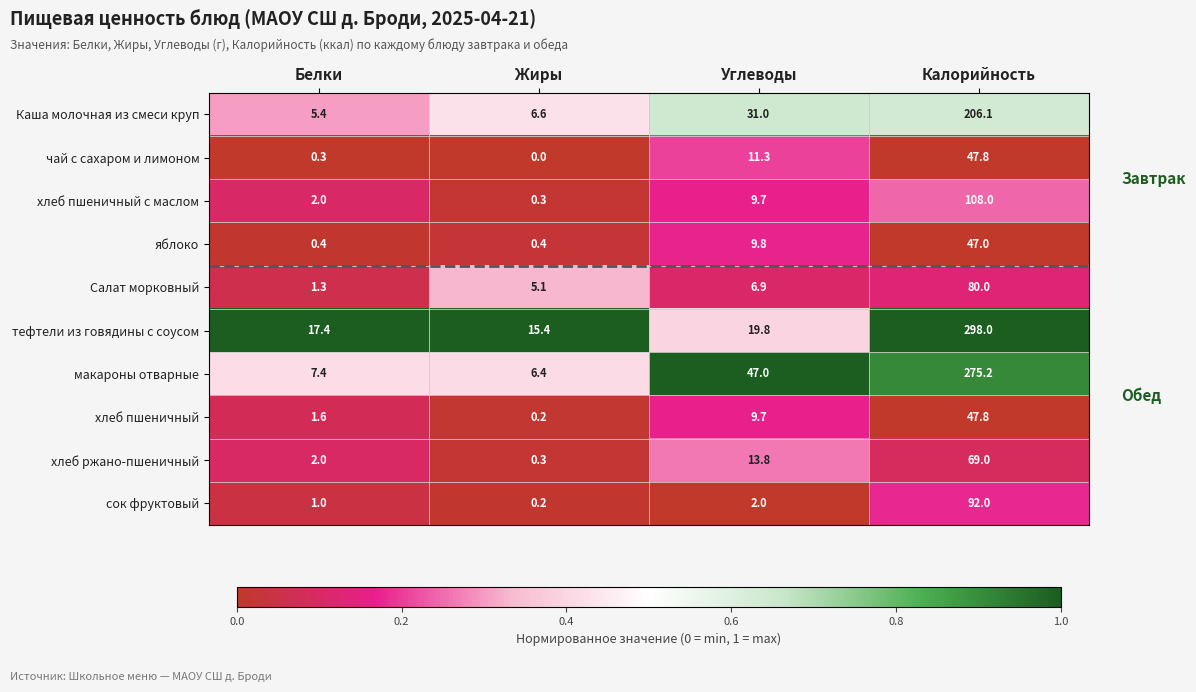

What is the difference between the highest and lowest values at Калорийность?

251.0